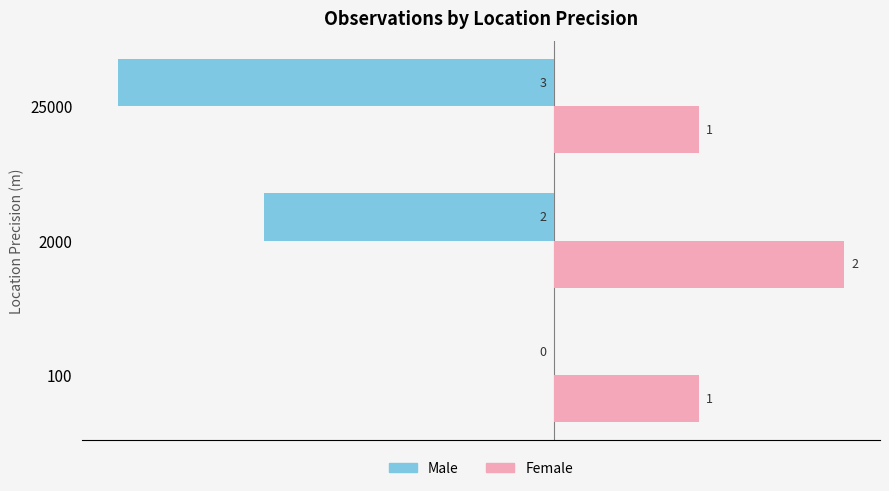

The value of Female at 2000 is 3. True or false?

False